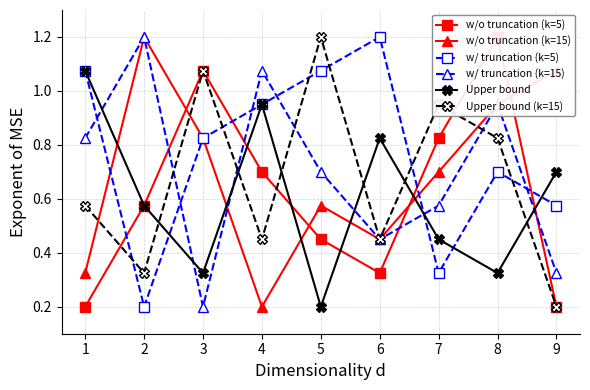

At which label is w/o truncation (k=5) closest to 0?

1